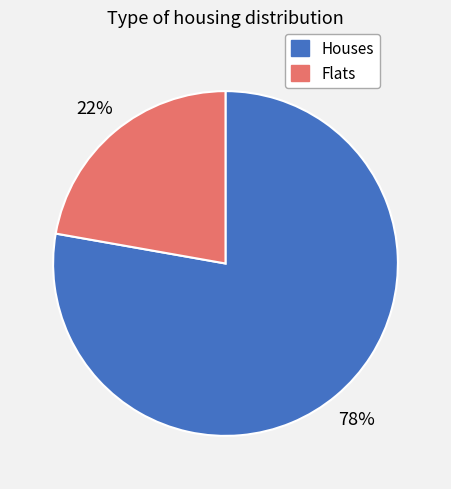

How many slices are in this pie chart?

2